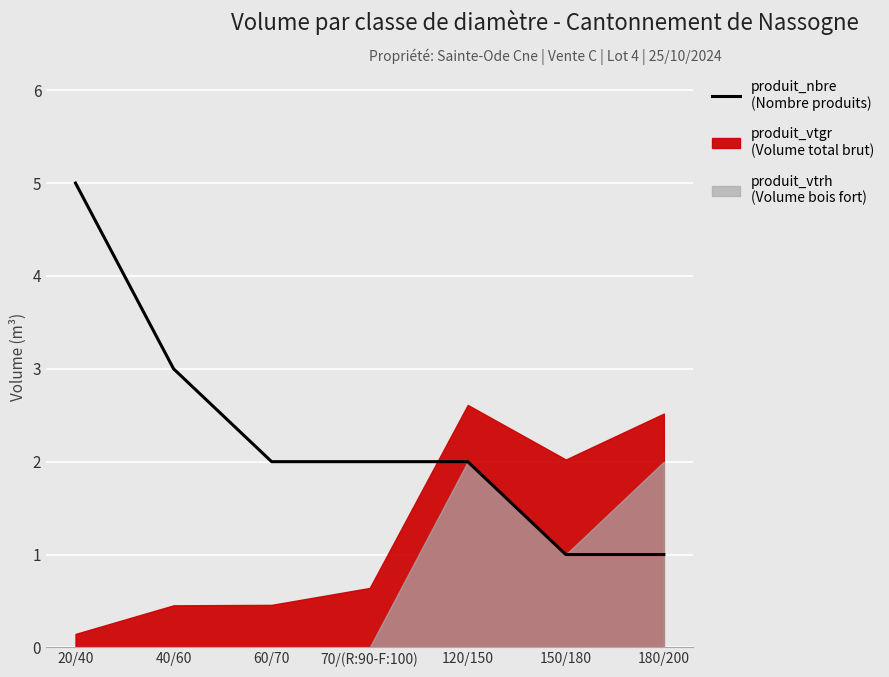

How many categories are shown in the chart?

7